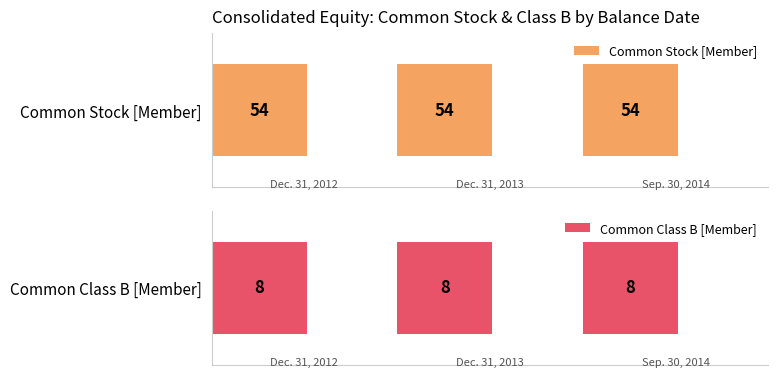

Is it true that Common Class B [Member] equals 8 at Dec. 31, 2012?

True